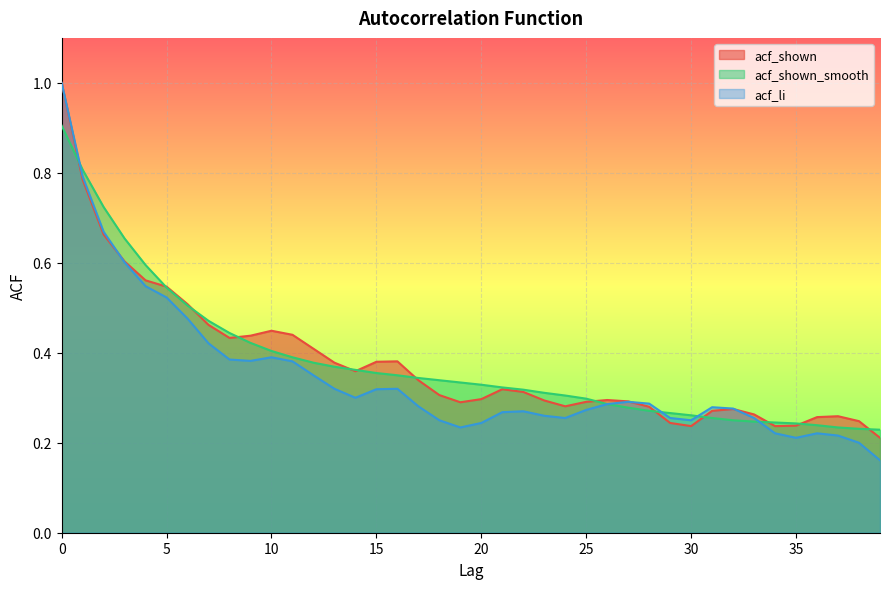

How many lines are shown in the chart?

3